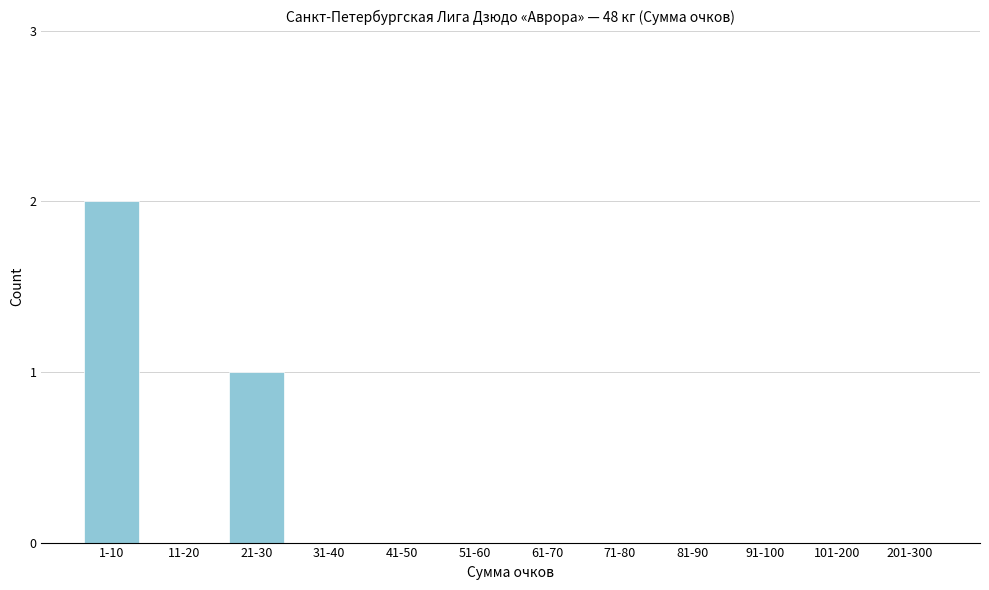

Reading left to right, what are all the values shown in this chart?

1-10=2	11-20=0	21-30=1	31-40=0	41-50=0	51-60=0	61-70=0	71-80=0	81-90=0	91-100=0	101-200=0	201-300=0